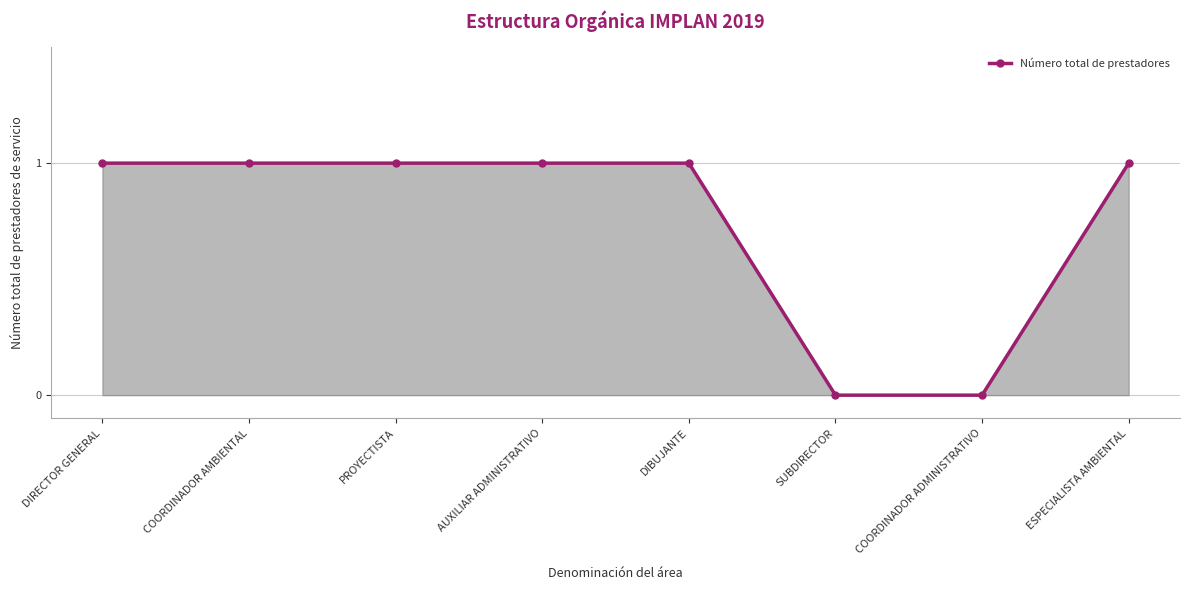

True or false: the data shows 0 at ESPECIALISTA AMBIENTAL.

False